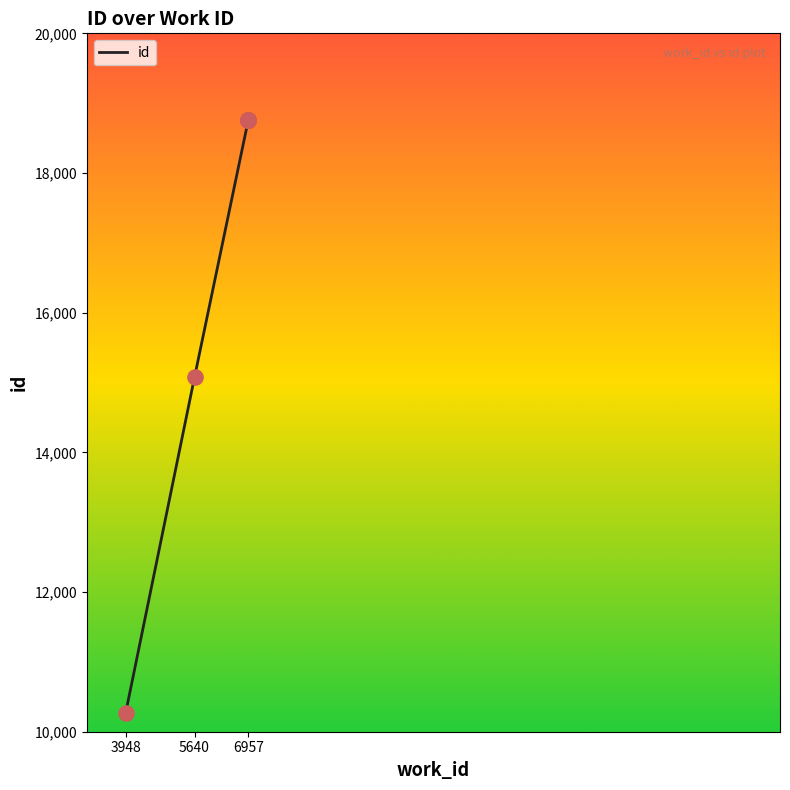

Which has a higher value, 6957 or 5640?

6957